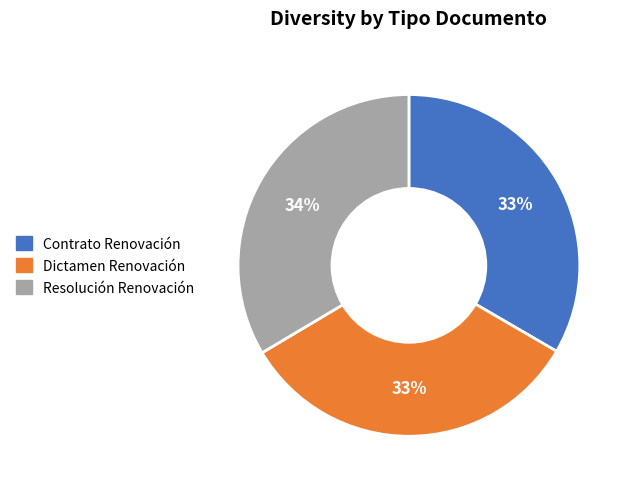

Is the sum of Contrato Renovación and Dictamen Renovación greater than half?

Yes